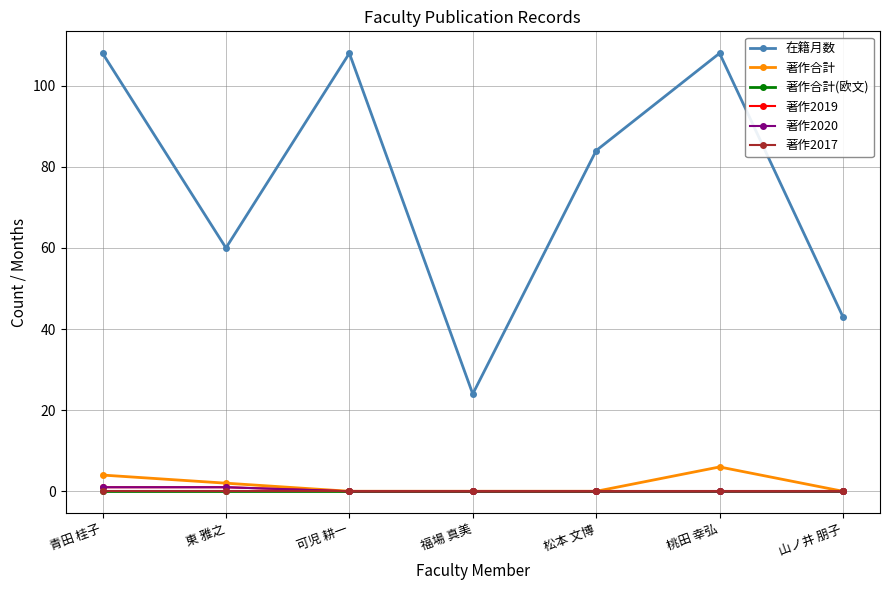

Rank the categories by 著作合計(欧文) value from highest to lowest.

青田 桂子, 東 雅之, 可児 耕一, 福場 真美, 松本 文博, 桃田 幸弘, 山ノ井 朋子